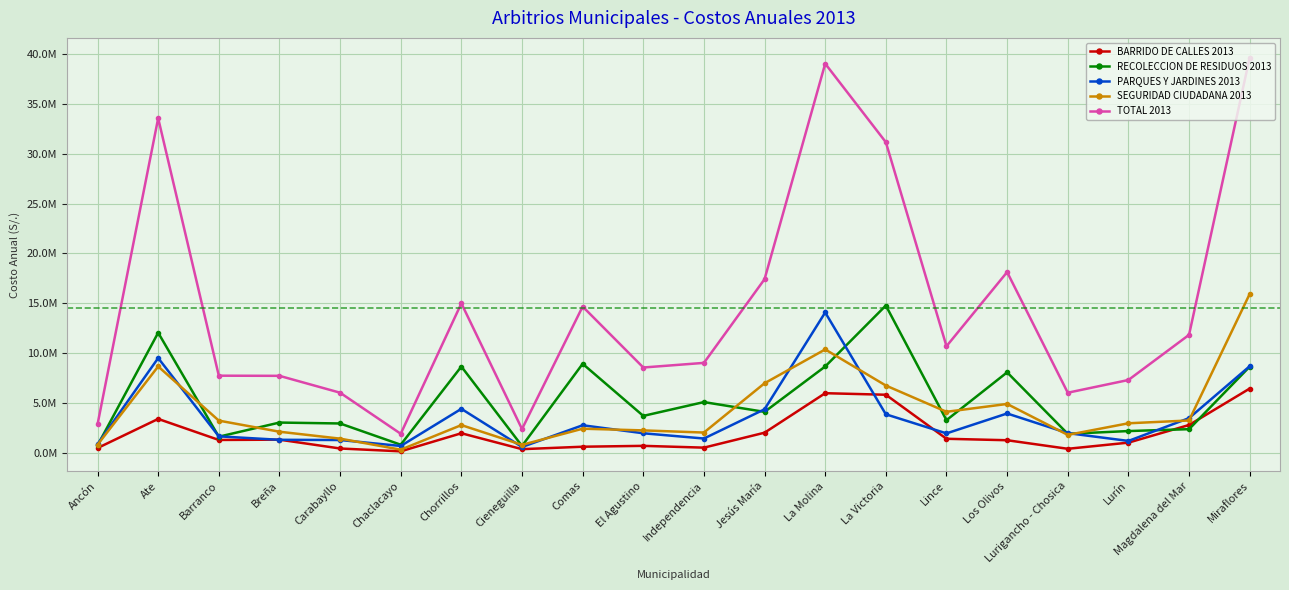

What are all the series names shown in the legend?

BARRIDO DE CALLES 2013, RECOLECCION DE RESIDUOS 2013, PARQUES Y JARDINES 2013, SEGURIDAD CIUDADANA 2013, TOTAL 2013